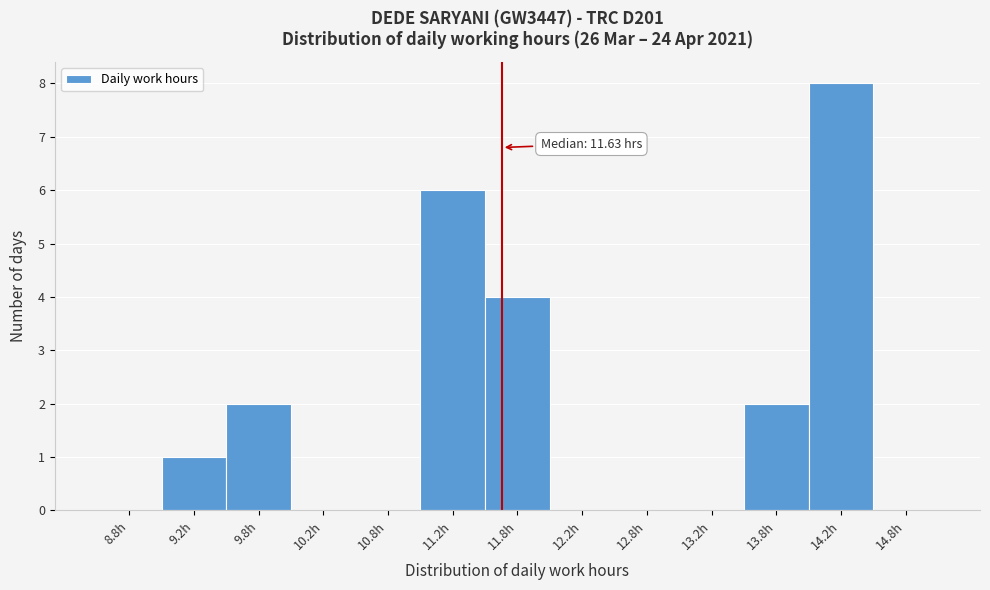

Over which range of the x-axis is the bar tallest?

14.0 to 14.5